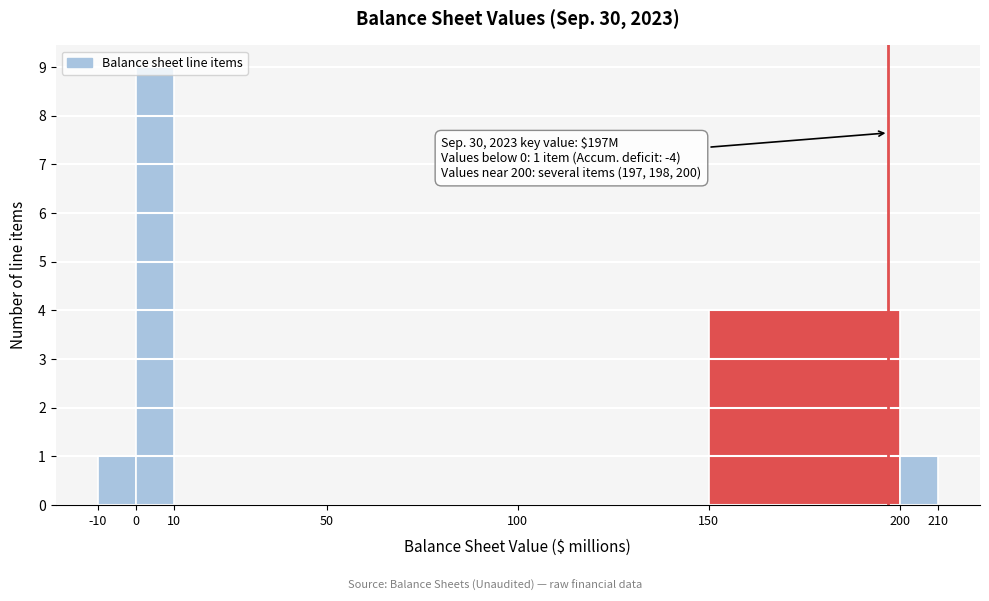

Over which range of the x-axis is the bar tallest?

0 to 10